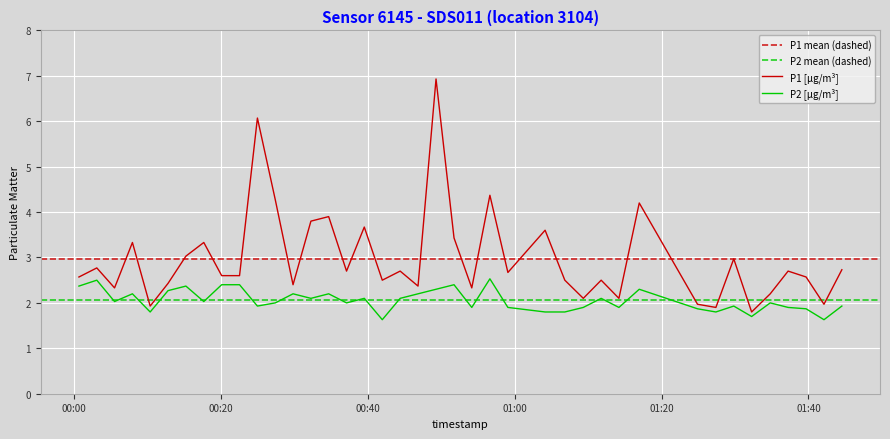

Which series has the largest total across all categories?

P1